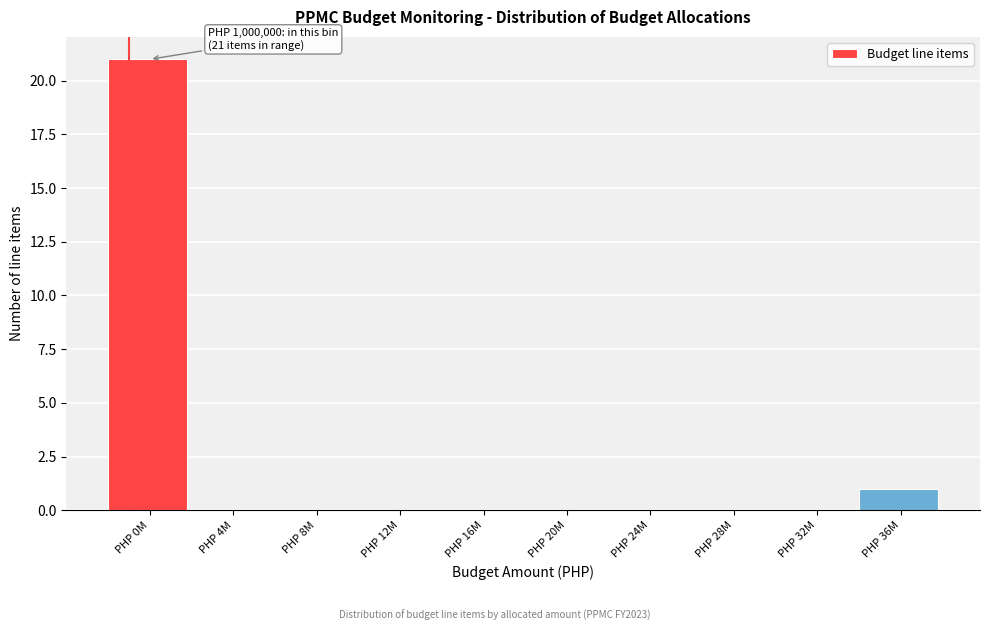

Reading left to right, transcribe all the data shown in this chart.

PHP 0M=21	PHP 4M=0	PHP 8M=0	PHP 12M=0	PHP 16M=0	PHP 20M=0	PHP 24M=0	PHP 28M=0	PHP 32M=0	PHP 36M=1